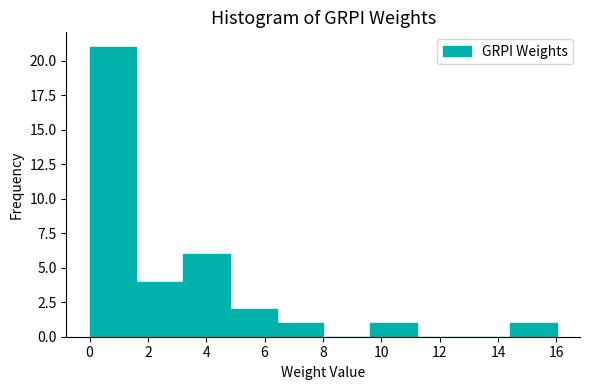

Reading left to right, transcribe this chart: for each bar, give the range it covers on the x-axis and its height. Neither the bar edges nor the heights are printed on the chart, so give them approximately, as read against the axes.

0.0 to 1.6: 21
1.6 to 3.2: 4
3.2 to 4.8: 6
4.8 to 6.4: 2
6.4 to 8.0: 1
8.0 to 9.6: 0
9.6 to 11.2: 1
11.2 to 12.8: 0
12.8 to 14.4: 0
14.4 to 16.0: 1